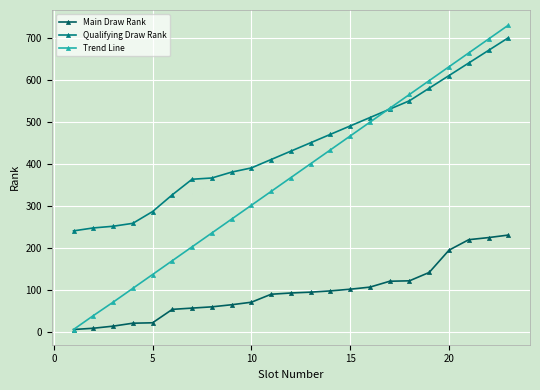

Rank the series by their average value, from lowest to highest.

Main Draw Rank, Trend Line, Qualifying Draw Rank